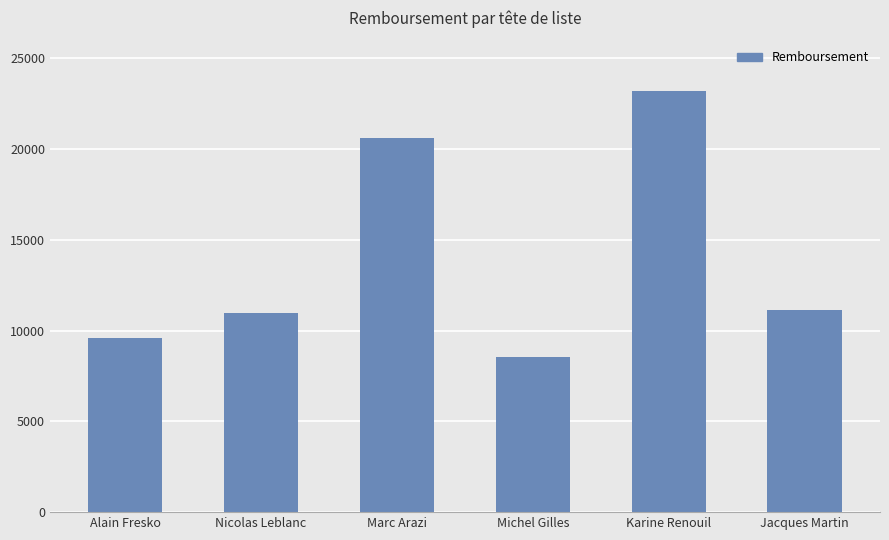

Reading left to right, what are all the values shown in this chart?

9578	10986	20585	8542	23218	11126